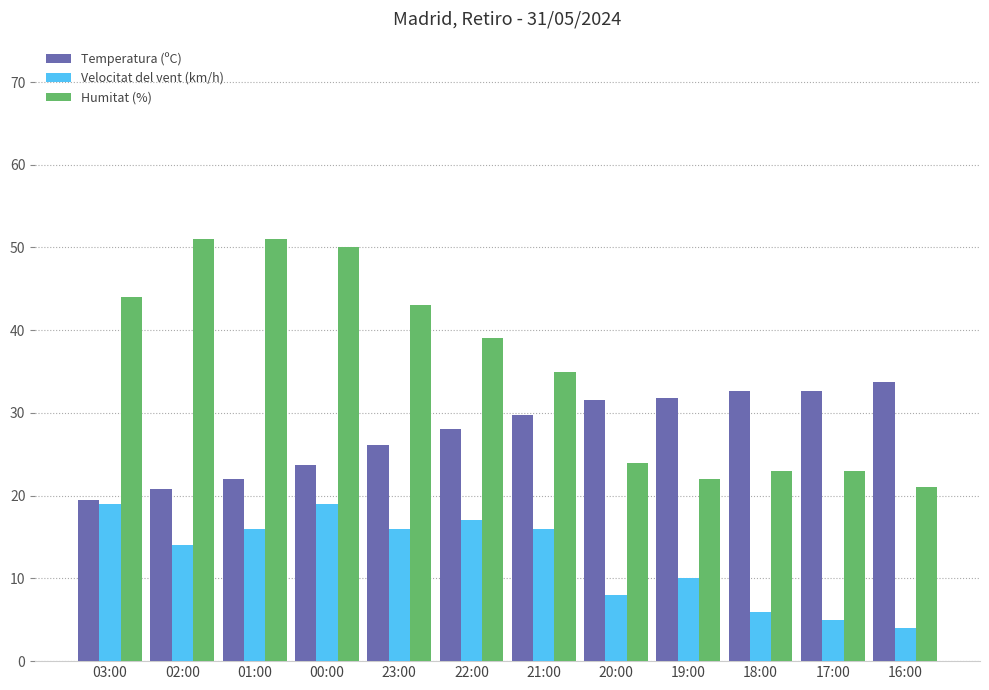

What is the label of the 12th bar from the left?

16:00